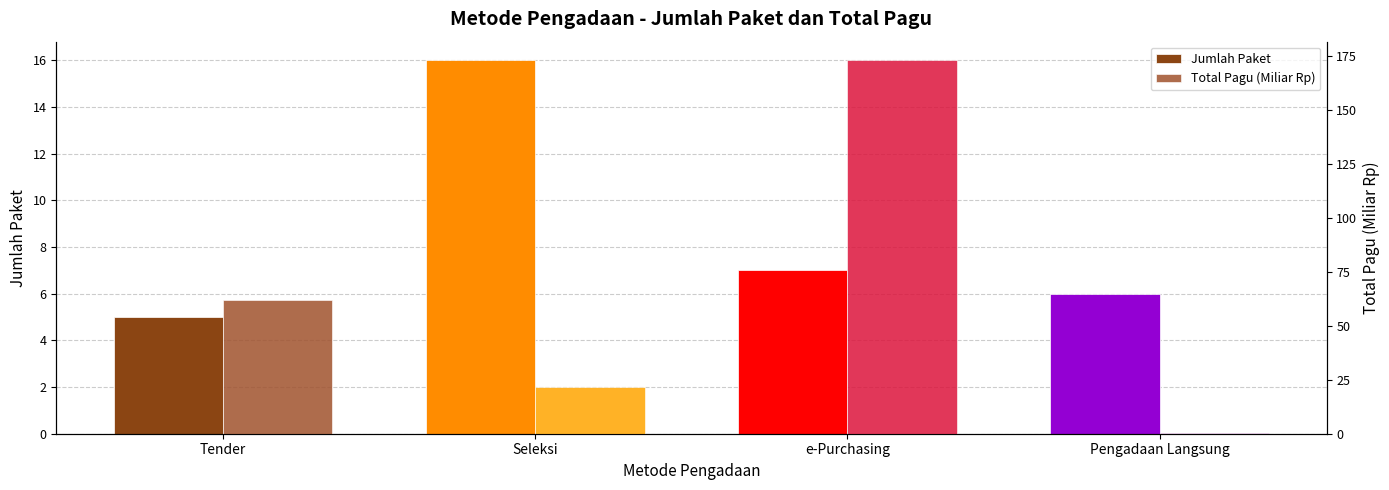

What is the difference between the highest and lowest values at Tender?

57.0